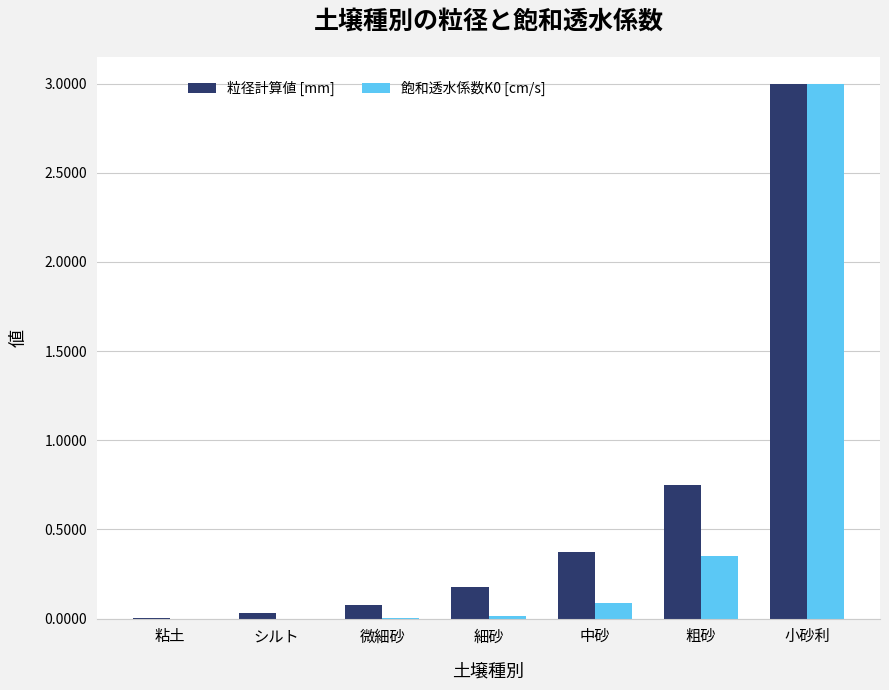

How many series are shown in this chart?

2